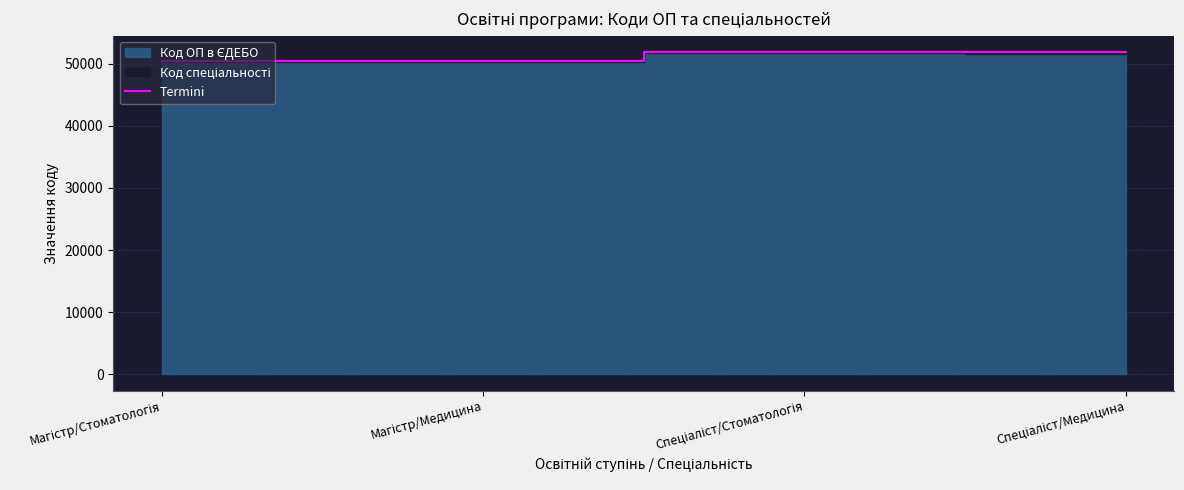

Which has a higher value, Магістр/Стоматологія or Спеціаліст/Медицина?

Спеціаліст/Медицина